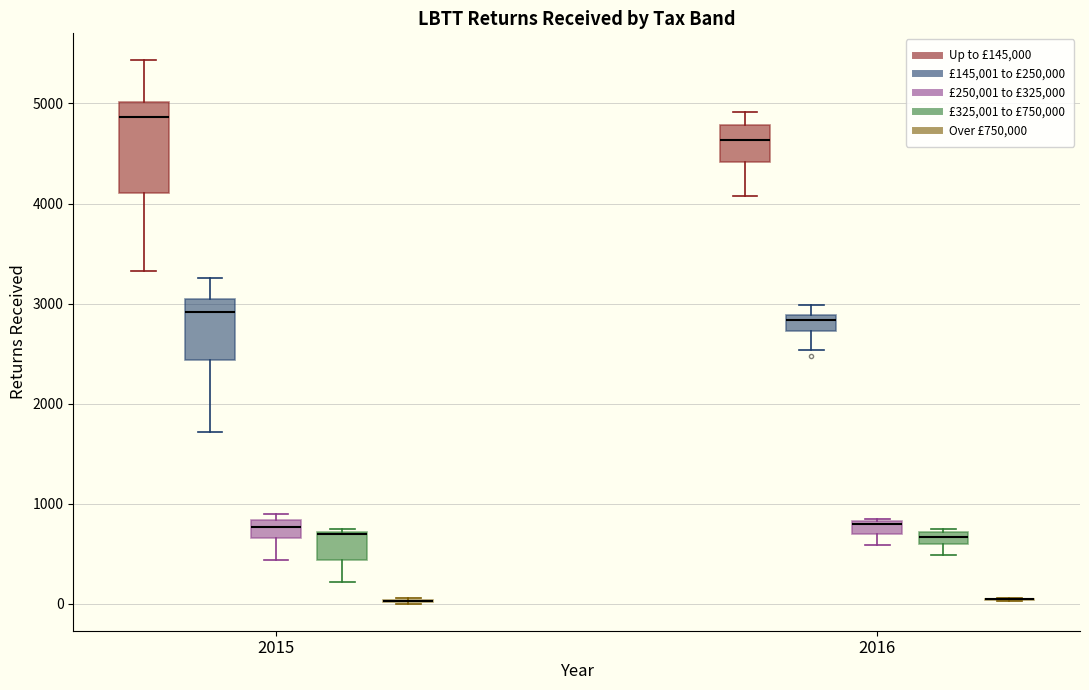

Which box is the tallest, from its lower edge to its upper edge?

2015 (Up to £145,000)